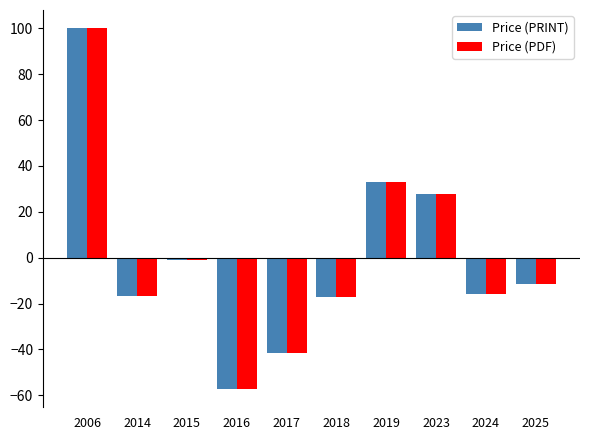

Which category has the lowest value in the Price (PDF) series?

2016